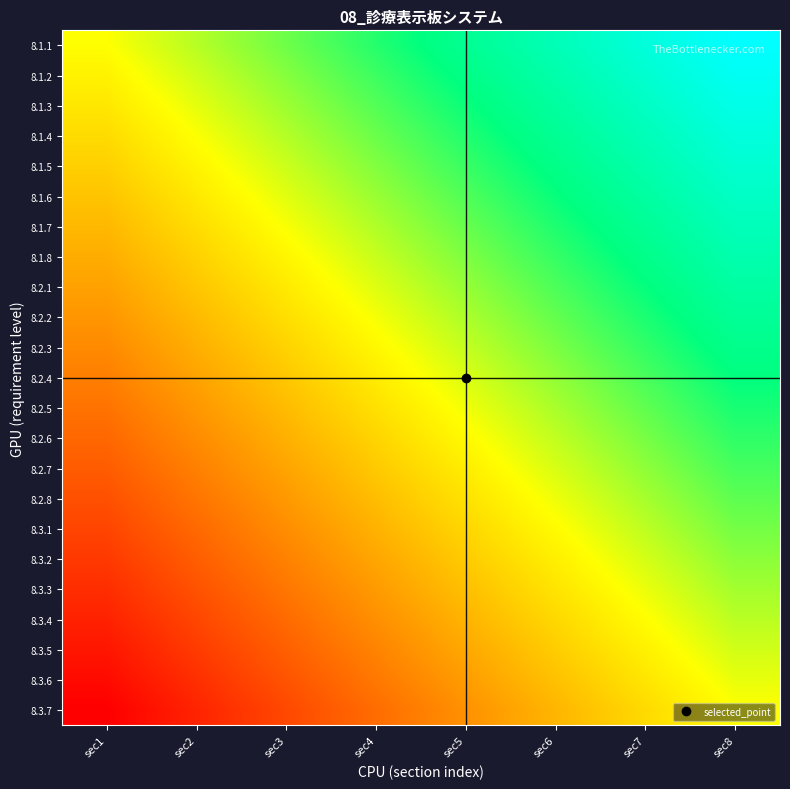

Reading left to right, what are all the values shown in this chart?

8.1.1: sec1=0.0	sec2=0.1	sec3=0.3	sec4=0.4	sec5=0.6	sec6=0.7	sec7=0.9	sec8=1.0
8.1.2: sec1=-0.0	sec2=0.1	sec3=0.2	sec4=0.4	sec5=0.5	sec6=0.7	sec7=0.8	sec8=1.0
8.1.3: sec1=-0.1	sec2=0.1	sec3=0.2	sec4=0.3	sec5=0.5	sec6=0.6	sec7=0.8	sec8=0.9
8.1.4: sec1=-0.1	sec2=0.0	sec3=0.1	sec4=0.3	sec5=0.4	sec6=0.6	sec7=0.7	sec8=0.9
8.1.5: sec1=-0.2	sec2=-0.0	sec3=0.1	sec4=0.2	sec5=0.4	sec6=0.5	sec7=0.7	sec8=0.8
8.1.6: sec1=-0.2	sec2=-0.1	sec3=0.1	sec4=0.2	sec5=0.3	sec6=0.5	sec7=0.6	sec8=0.8
8.1.7: sec1=-0.3	sec2=-0.1	sec3=0.0	sec4=0.2	sec5=0.3	sec6=0.4	sec7=0.6	sec8=0.7
8.1.8: sec1=-0.3	sec2=-0.2	sec3=-0.0	sec4=0.1	sec5=0.3	sec6=0.4	sec7=0.5	sec8=0.7
8.2.1: sec1=-0.4	sec2=-0.2	sec3=-0.1	sec4=0.1	sec5=0.2	sec6=0.4	sec7=0.5	sec8=0.6
8.2.2: sec1=-0.4	sec2=-0.3	sec3=-0.1	sec4=0.0	sec5=0.2	sec6=0.3	sec7=0.4	sec8=0.6
8.2.3: sec1=-0.5	sec2=-0.3	sec3=-0.2	sec4=-0.0	sec5=0.1	sec6=0.3	sec7=0.4	sec8=0.5
8.2.4: sec1=-0.5	sec2=-0.4	sec3=-0.2	sec4=-0.1	sec5=0.1	sec6=0.2	sec7=0.4	sec8=0.5
8.2.5: sec1=-0.5	sec2=-0.4	sec3=-0.3	sec4=-0.1	sec5=0.0	sec6=0.2	sec7=0.3	sec8=0.5
8.2.6: sec1=-0.6	sec2=-0.4	sec3=-0.3	sec4=-0.2	sec5=-0.0	sec6=0.1	sec7=0.3	sec8=0.4
8.2.7: sec1=-0.6	sec2=-0.5	sec3=-0.4	sec4=-0.2	sec5=-0.1	sec6=0.1	sec7=0.2	sec8=0.4
8.2.8: sec1=-0.7	sec2=-0.5	sec3=-0.4	sec4=-0.3	sec5=-0.1	sec6=0.0	sec7=0.2	sec8=0.3
8.3.1: sec1=-0.7	sec2=-0.6	sec3=-0.4	sec4=-0.3	sec5=-0.2	sec6=-0.0	sec7=0.1	sec8=0.3
8.3.2: sec1=-0.8	sec2=-0.6	sec3=-0.5	sec4=-0.3	sec5=-0.2	sec6=-0.1	sec7=0.1	sec8=0.2
8.3.3: sec1=-0.8	sec2=-0.7	sec3=-0.5	sec4=-0.4	sec5=-0.2	sec6=-0.1	sec7=0.0	sec8=0.2
8.3.4: sec1=-0.9	sec2=-0.7	sec3=-0.6	sec4=-0.4	sec5=-0.3	sec6=-0.1	sec7=-0.0	sec8=0.1
8.3.5: sec1=-0.9	sec2=-0.8	sec3=-0.6	sec4=-0.5	sec5=-0.3	sec6=-0.2	sec7=-0.1	sec8=0.1
8.3.6: sec1=-1.0	sec2=-0.8	sec3=-0.7	sec4=-0.5	sec5=-0.4	sec6=-0.2	sec7=-0.1	sec8=0.0
8.3.7: sec1=-1.0	sec2=-0.9	sec3=-0.7	sec4=-0.6	sec5=-0.4	sec6=-0.3	sec7=-0.1	sec8=0.0